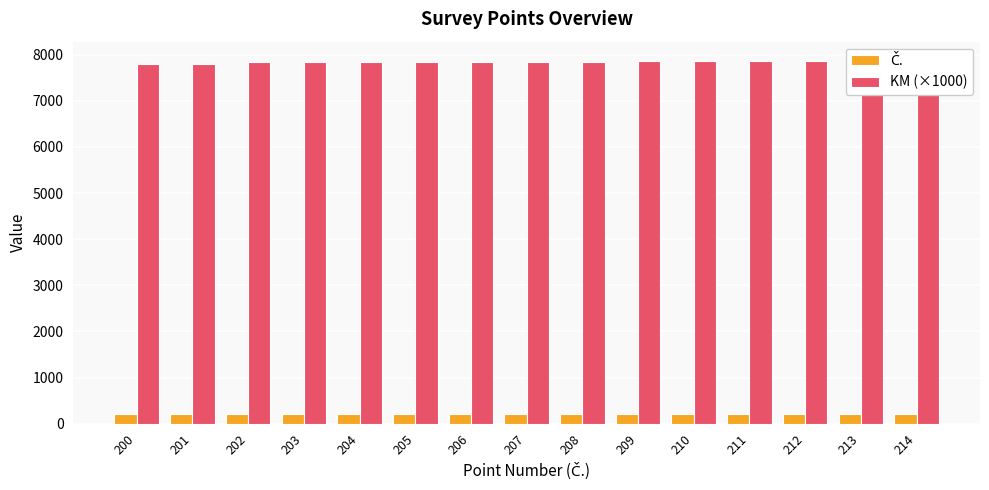

Rank the series at 205 from lowest to highest value.

Č., KM (×1000)